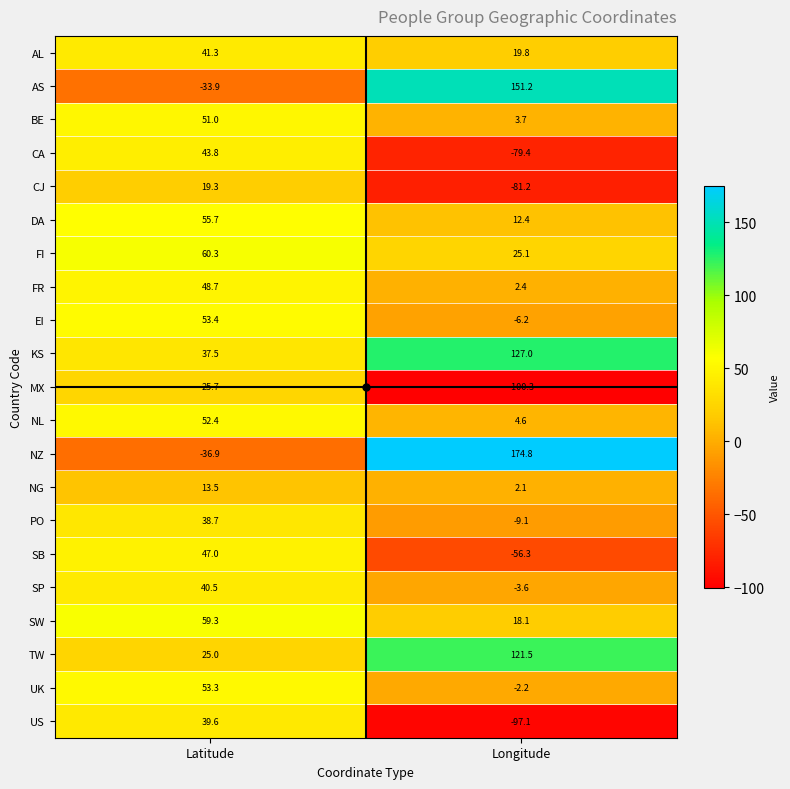

True or false: US has a value of -154.5 at Longitude.

False